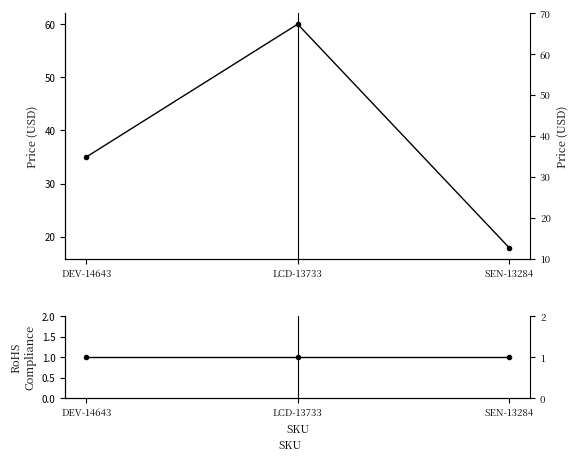

Reading left to right, transcribe all the data shown in this chart.

Price (USD): DEV-14643=35.0	LCD-13733=60.0	SEN-13284=17.9
RoHS Compliance: DEV-14643=1.0	LCD-13733=1.0	SEN-13284=1.0